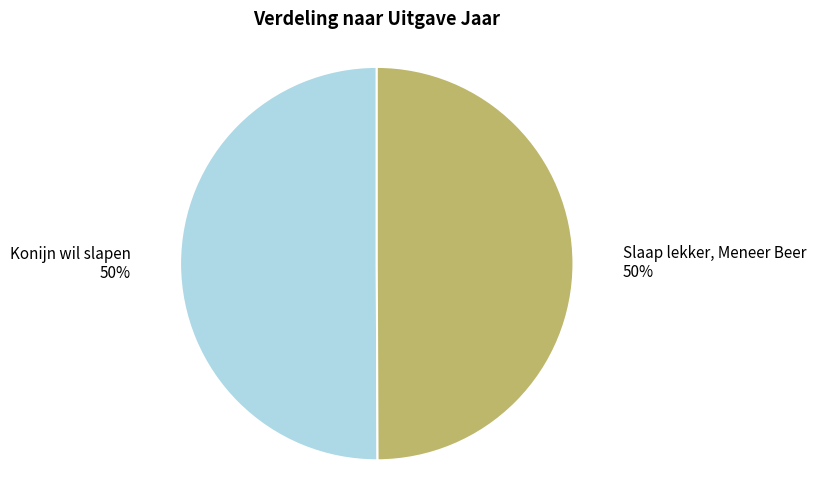

The Slaap lekker, Meneer Beer slice represents 39% of the pie. True or false?

False